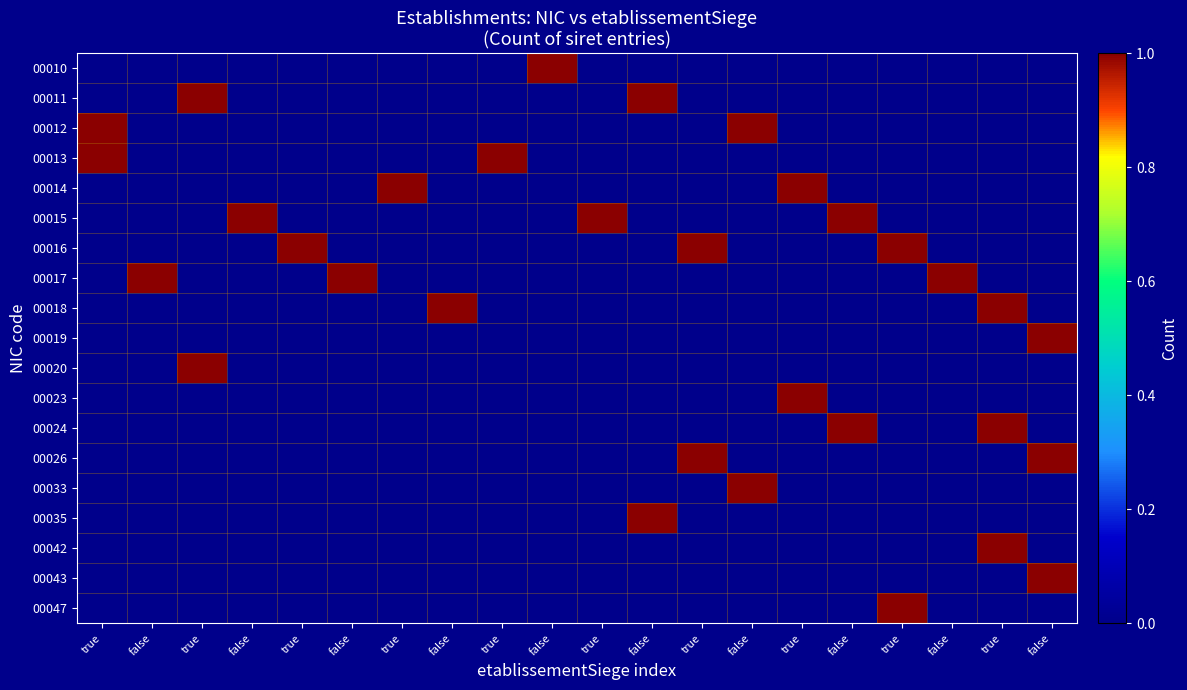

Which label corresponds to the largest value in the chart?

false